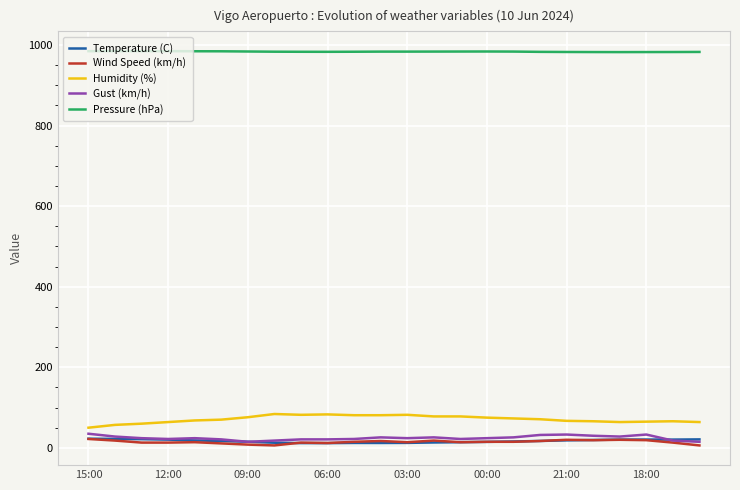

True or false: Temperature (C) and Humidity (%) intersect in this chart.

False